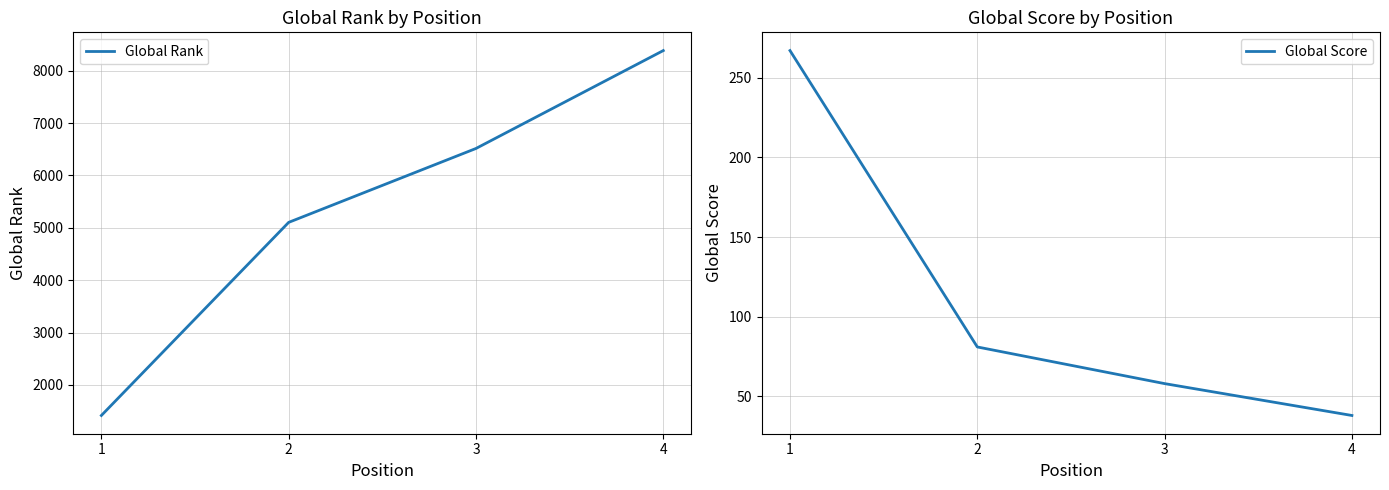

How many series are shown in this chart?

2